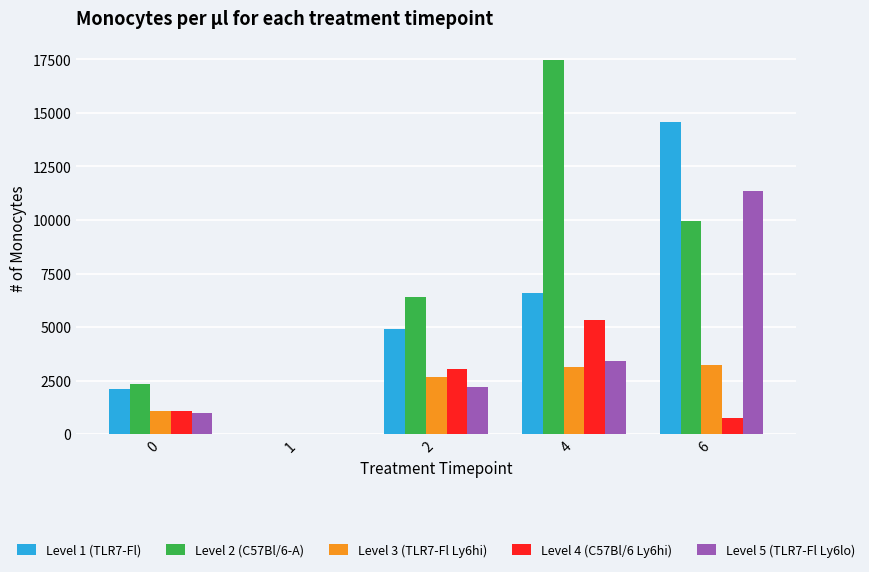

Reading left to right, list all the values displayed in this chart.

Level 1 (TLR7-Fl): 0=2095.3	1=0.0	2=4902.5	4=6584.1	6=14562.0
Level 2 (C57Bl/6-A): 0=2357.4	1=4.5	2=6426.0	4=17488.5	6=9957.8
Level 3 (TLR7-Fl Ly6hi): 0=1073.1	1=0.0	2=2674.1	4=3127.7	6=3215.0
Level 4 (C57Bl/6 Ly6hi): 0=1066.9	1=4.5	2=3050.0	4=5345.2	6=776.1
Level 5 (TLR7-Fl Ly6lo): 0=1004.0	1=0.0	2=2208.4	4=3435.2	6=11347.0